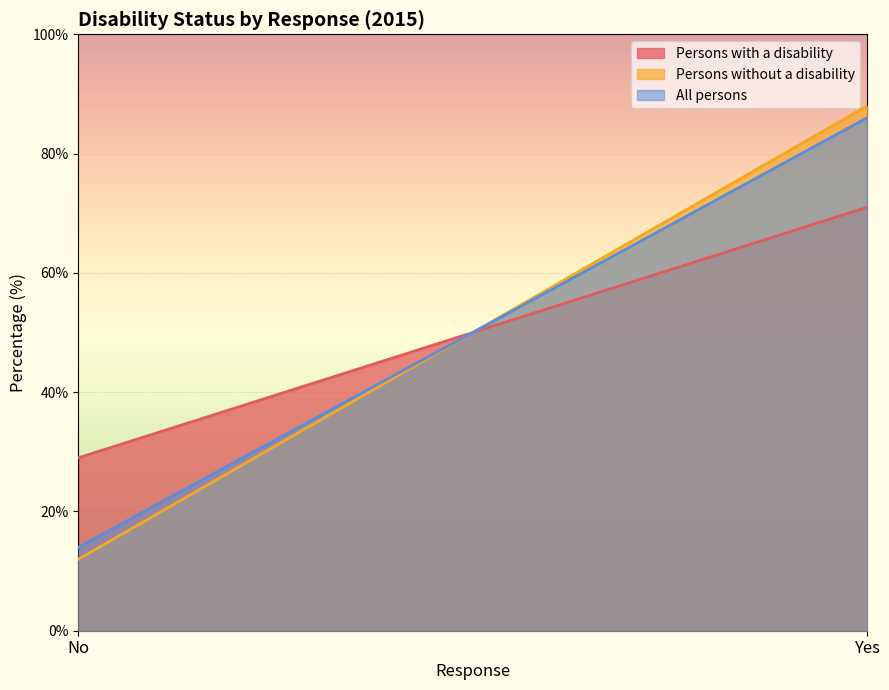

What is the total value across all series at No?

55